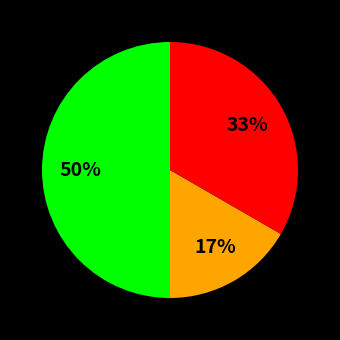

To the nearest percent, what is the difference between the largest and smallest slice percentages?

33%